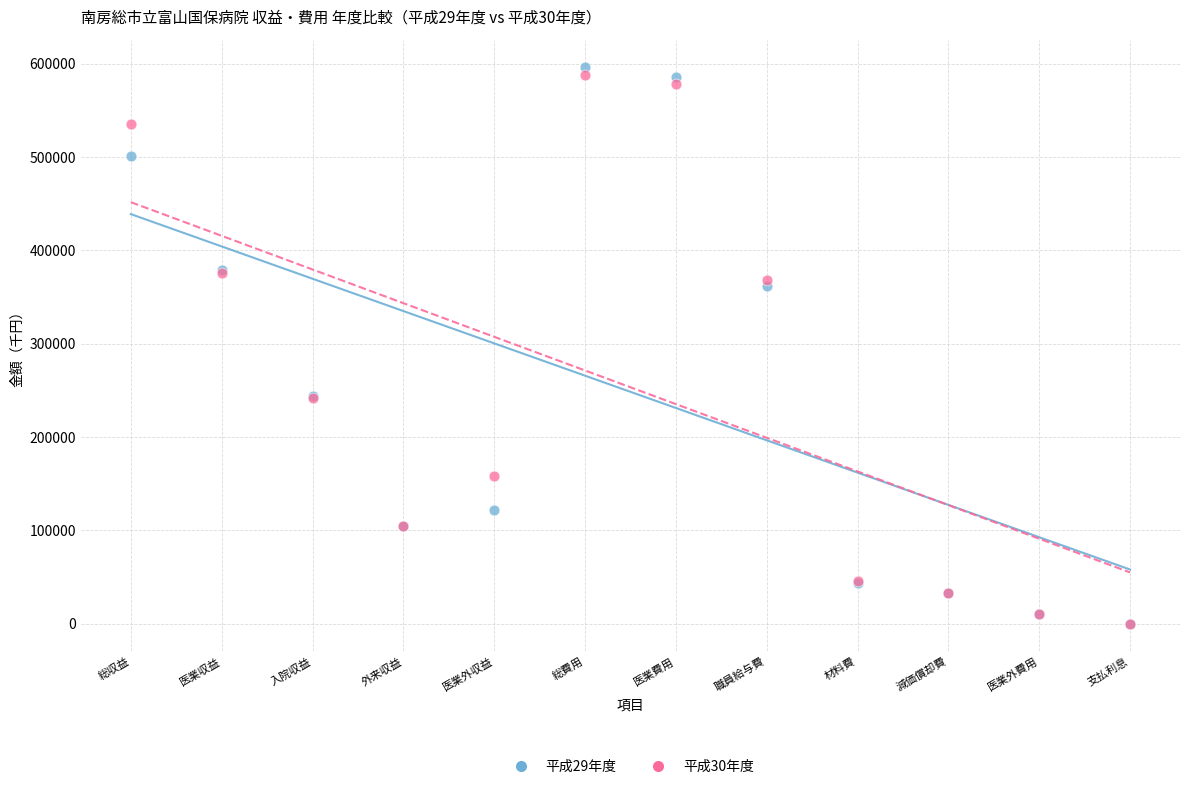

What are all the series names shown in the legend?

平成29年度, 平成30年度